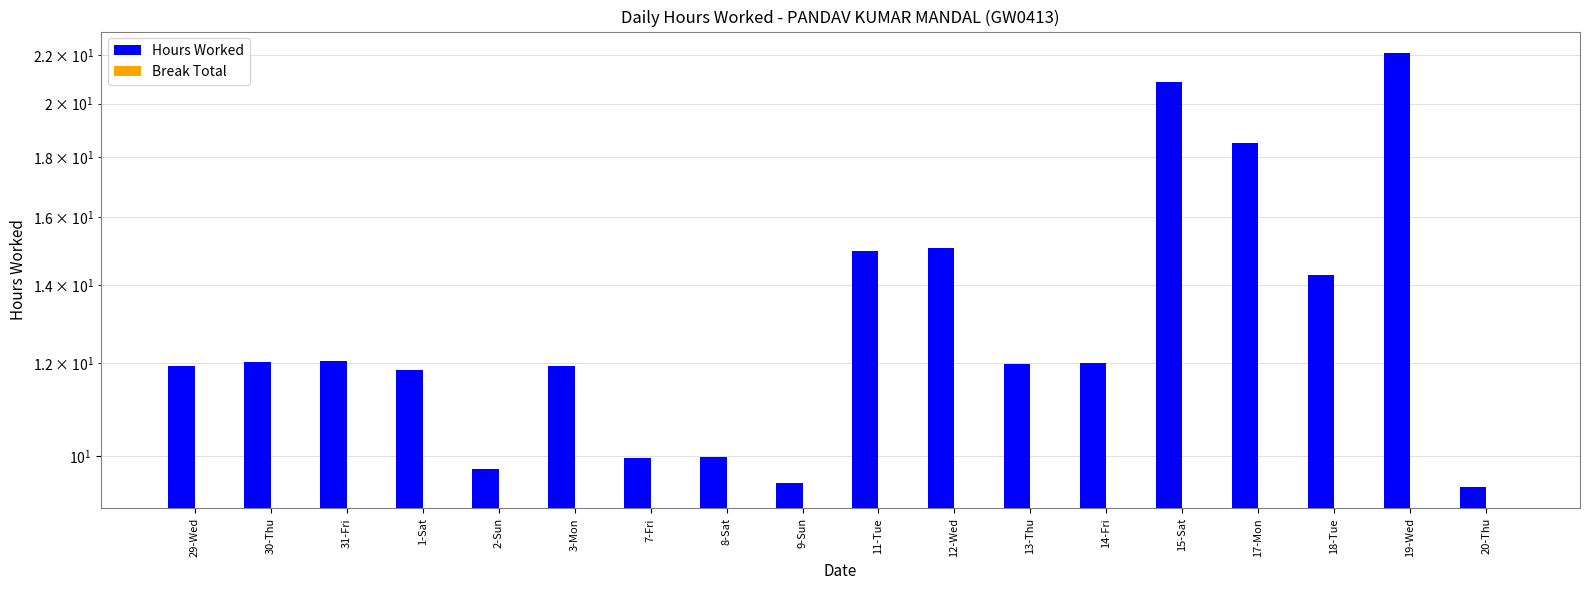

Reading right to left, extract all data points from this chart.

Hours Worked: 9.4	22.1	14.3	18.5	20.9	12.0	12.0	15.1	15.0	9.5	10.0	9.9	11.9	9.8	11.8	12.1	12.0	11.9
Break Total: 0.0	0.0	0.0	0.0	0.0	0.0	0.0	0.0	0.0	0.0	0.0	0.0	0.0	0.0	0.0	0.0	0.0	0.0